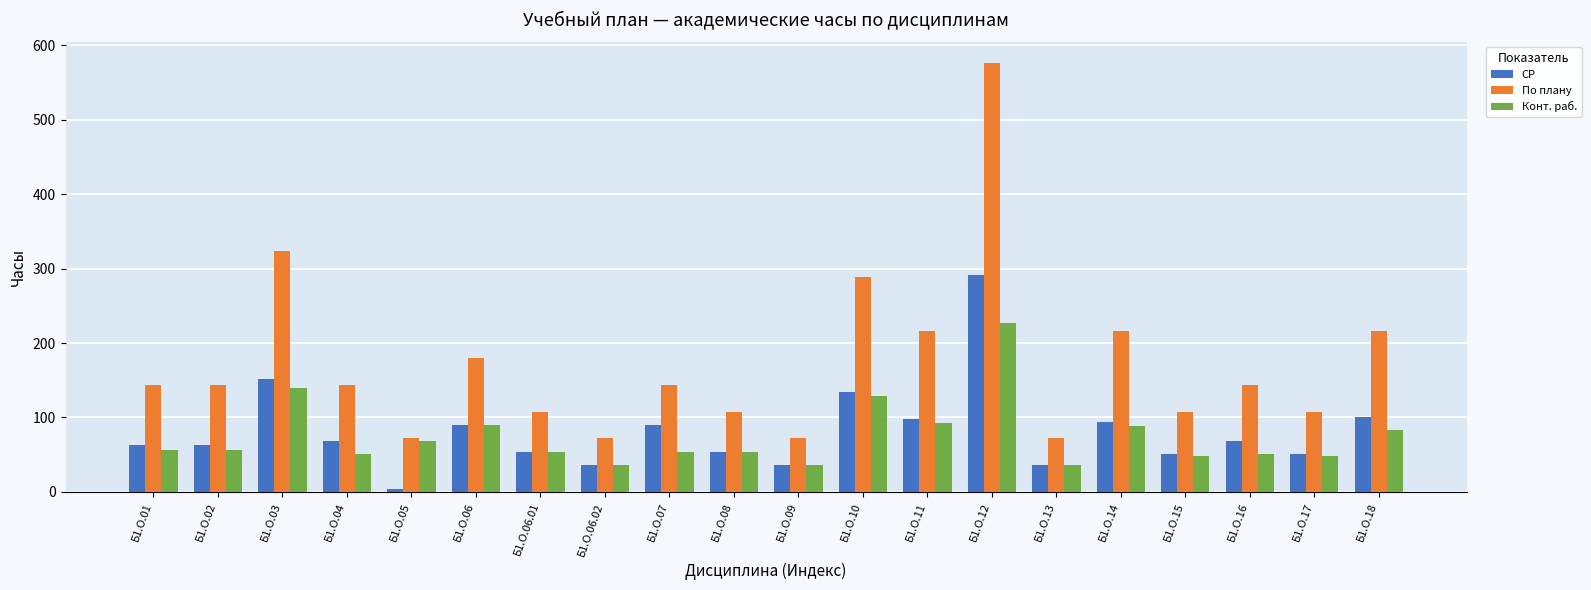

What is the minimum value for По плану?

72.0